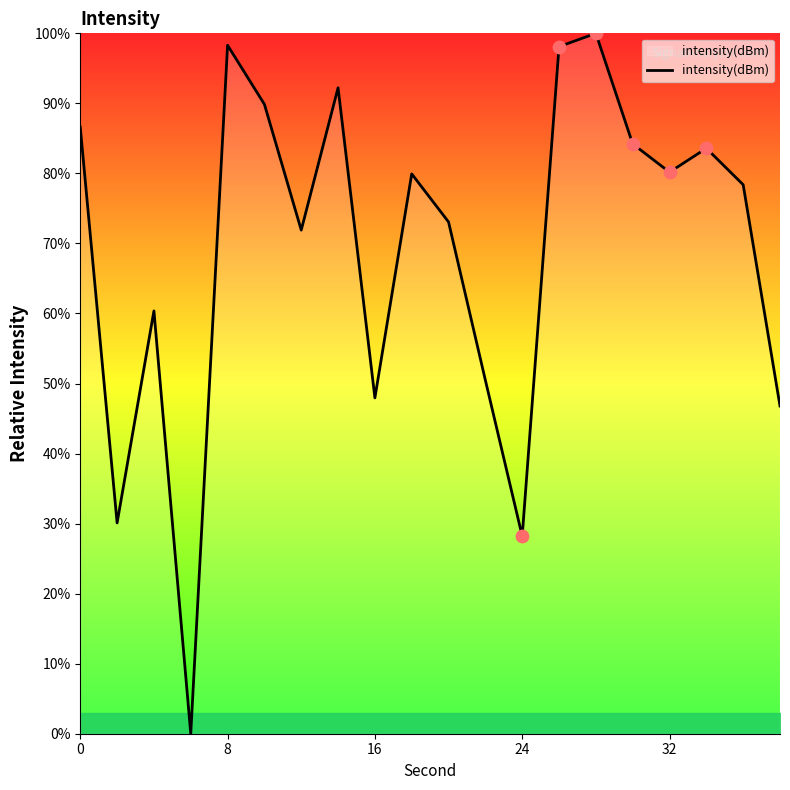

What is the difference between the maximum and minimum values?

100.0